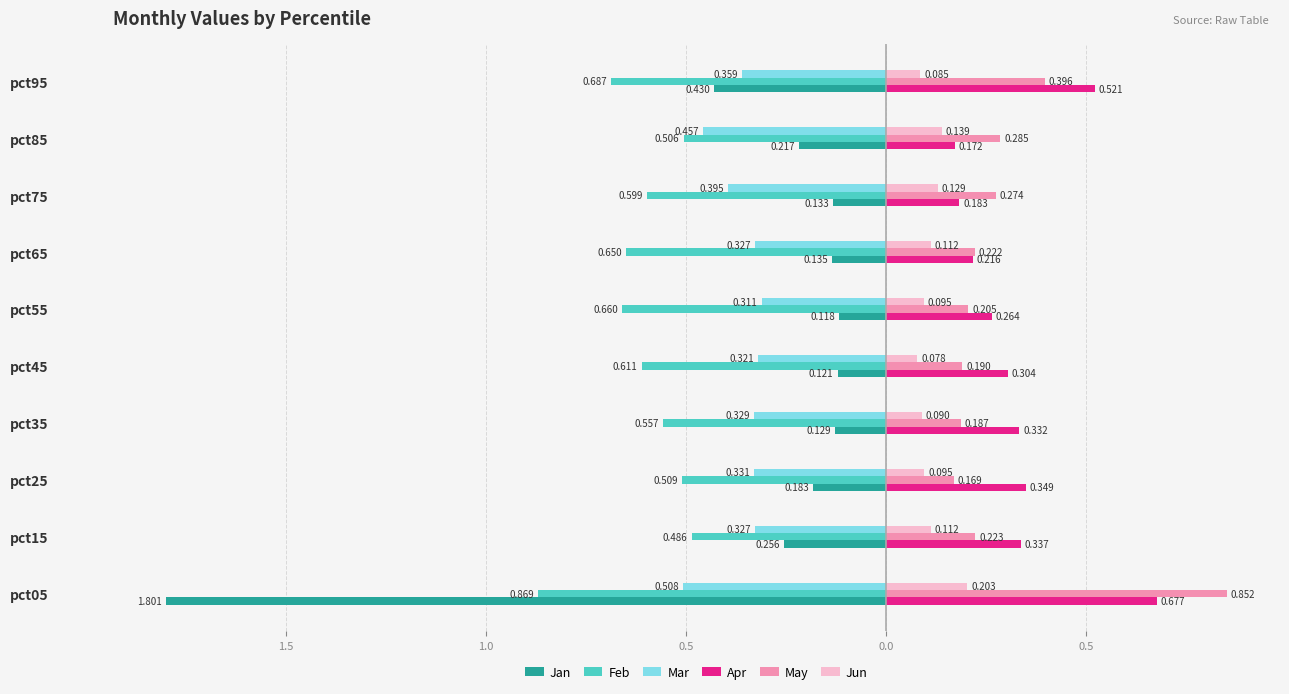

What are all the series names shown in the legend?

Jan, Feb, Mar, Apr, May, Jun